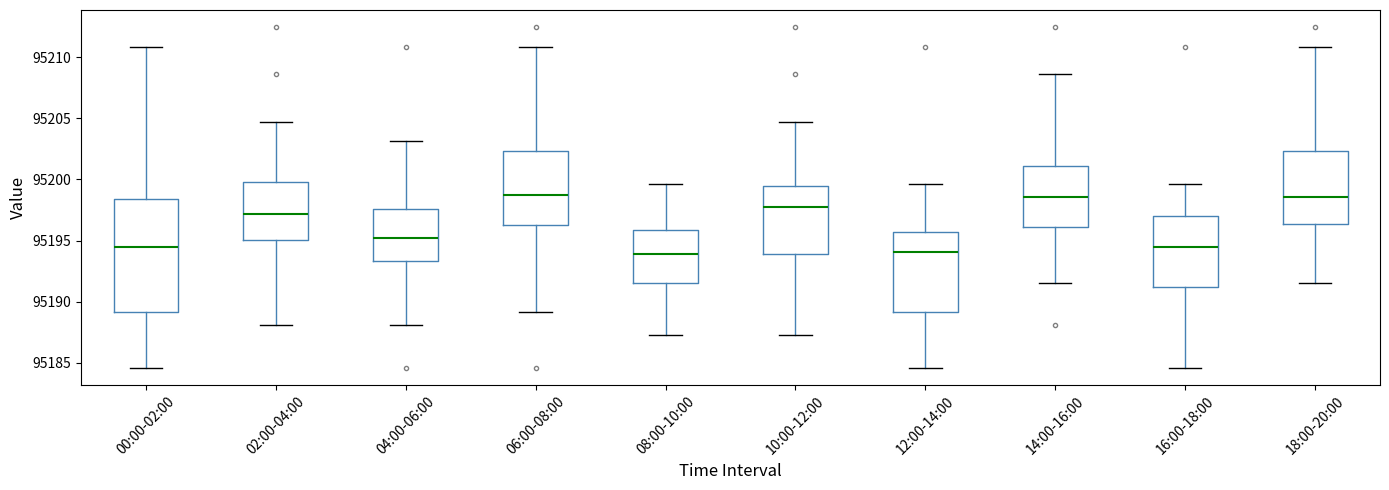

Comparing the boxes themselves (not the whiskers), which one is the tallest?

00:00-02:00